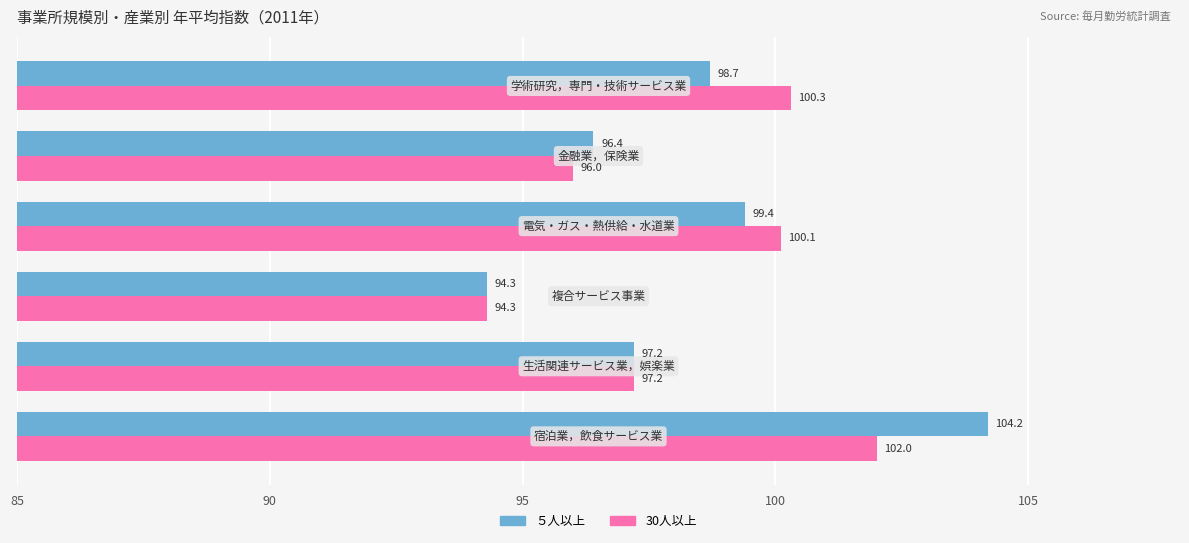

Which series has the largest total across all categories?

５人以上